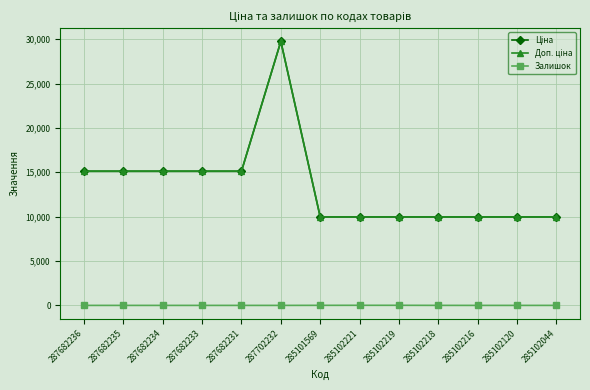

Does the chart have visible grid lines?

Yes